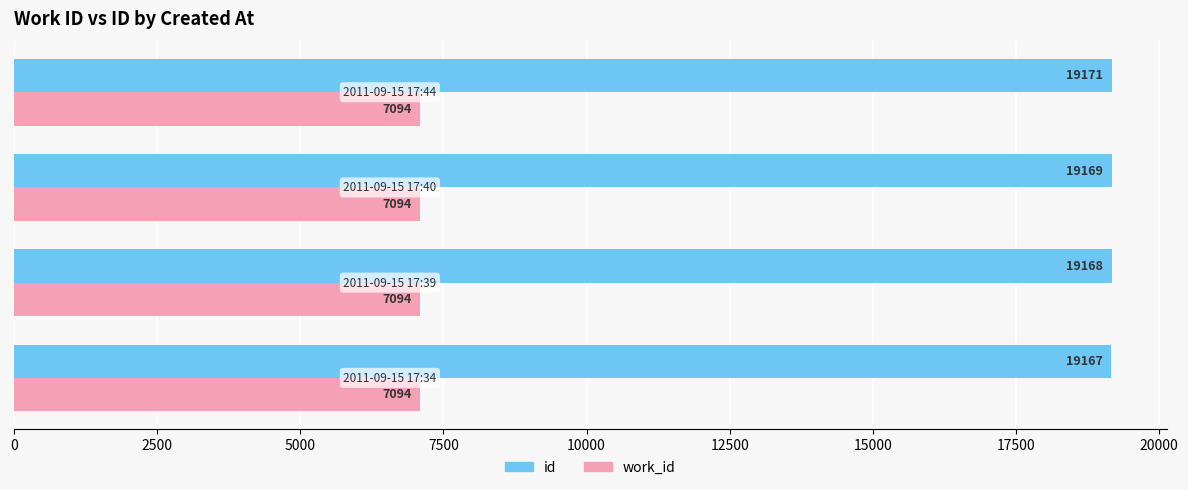

List the series in order of their overall mean, lowest first.

work_id, id